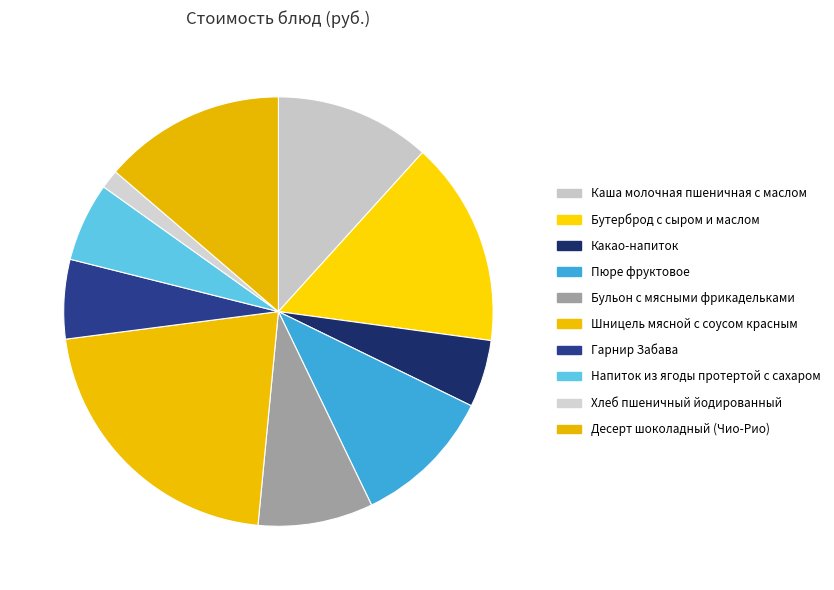

Do Какао-напиток and Хлеб пшеничный йодированный together represent more than half of the pie?

No